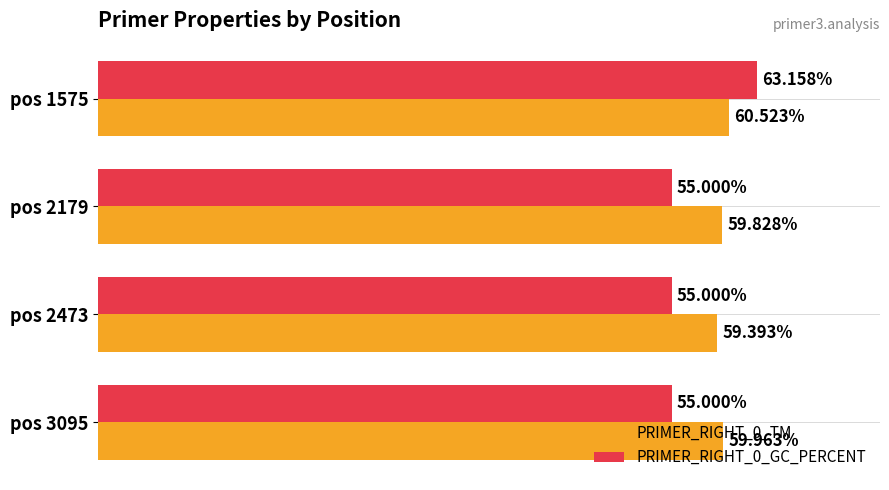

Rank the series by their average value, from lowest to highest.

PRIMER_RIGHT_0_GC_PERCENT, PRIMER_RIGHT_0_TM